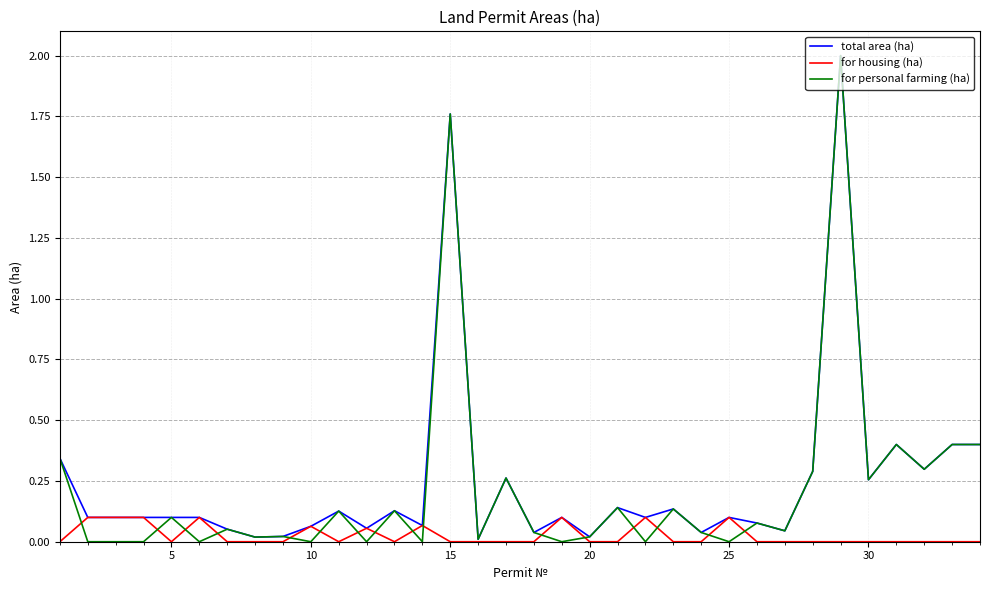

What is the highest value of the total area (ha) series?

2.0